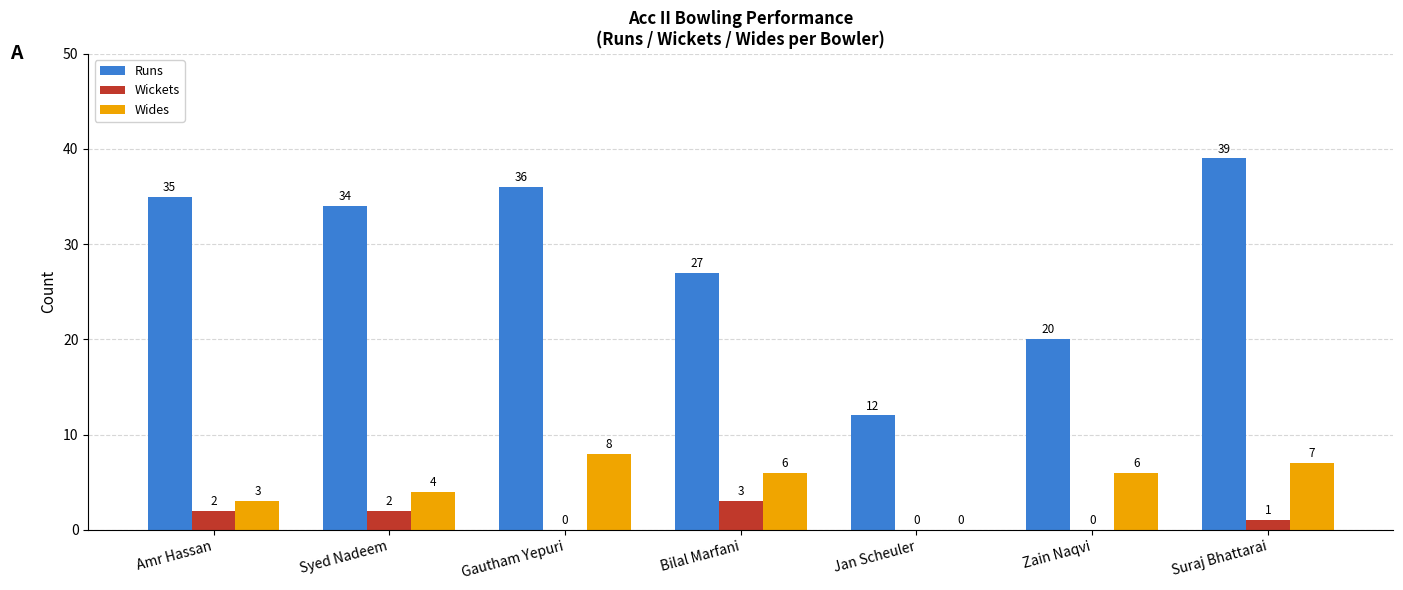

How many data points does each series have?

7